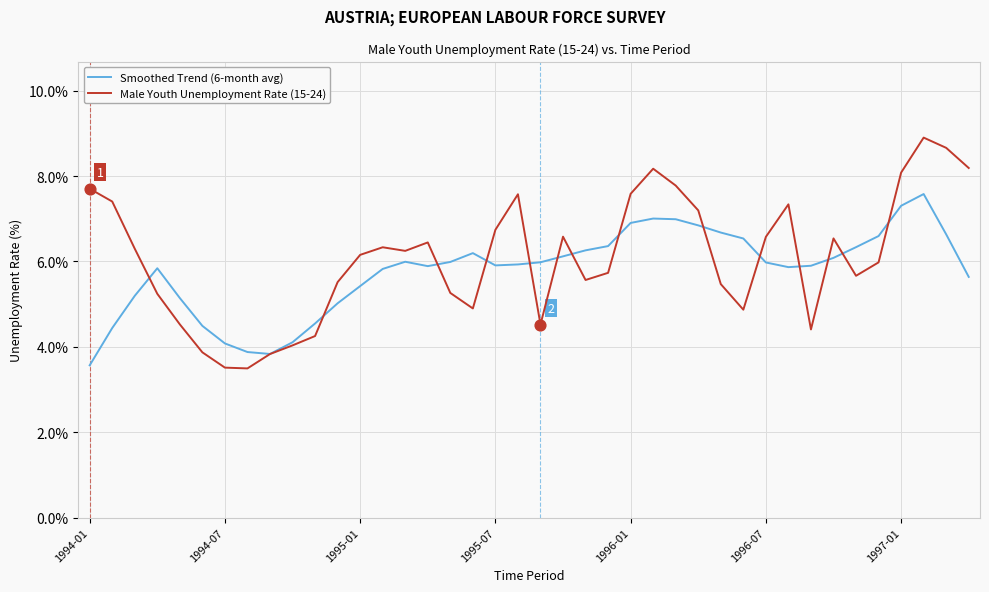

Which series has the largest range (max minus min)?

Male Youth Unemployment Rate (15-24)